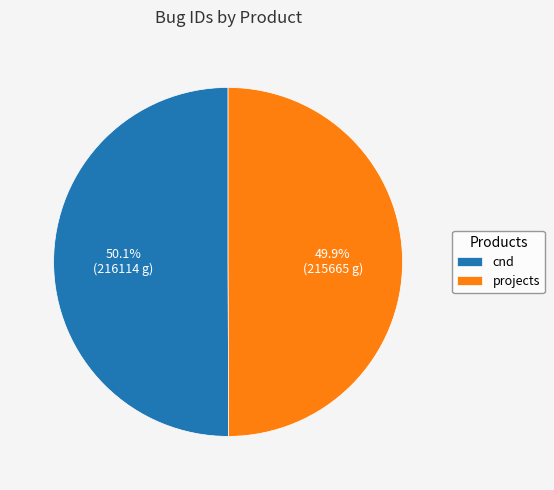

To the nearest percent, what is the combined percentage of cnd and projects?

100%